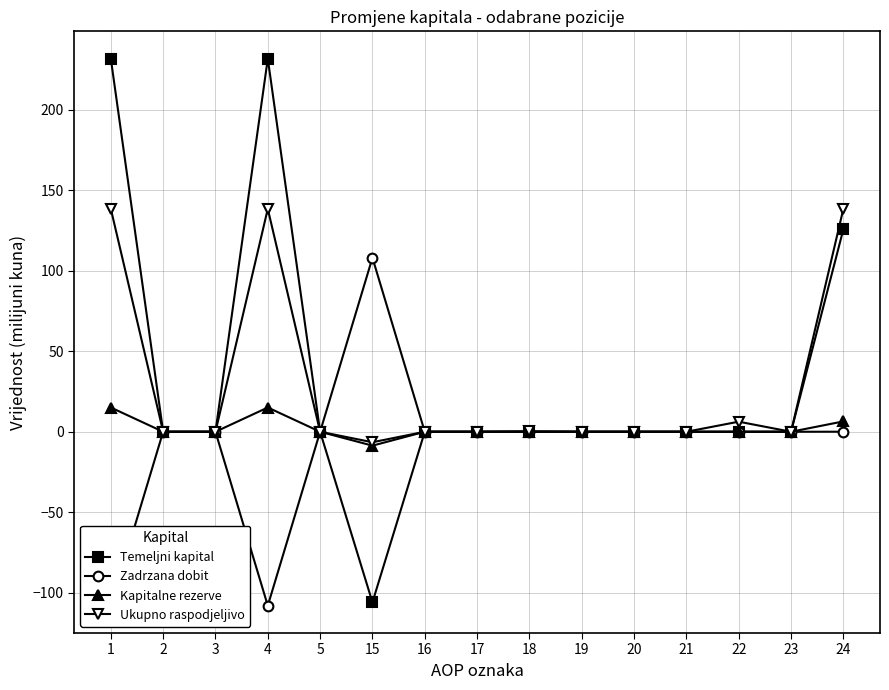

What is the sum of the Temeljni kapital values at 15 and 19?

-106.0